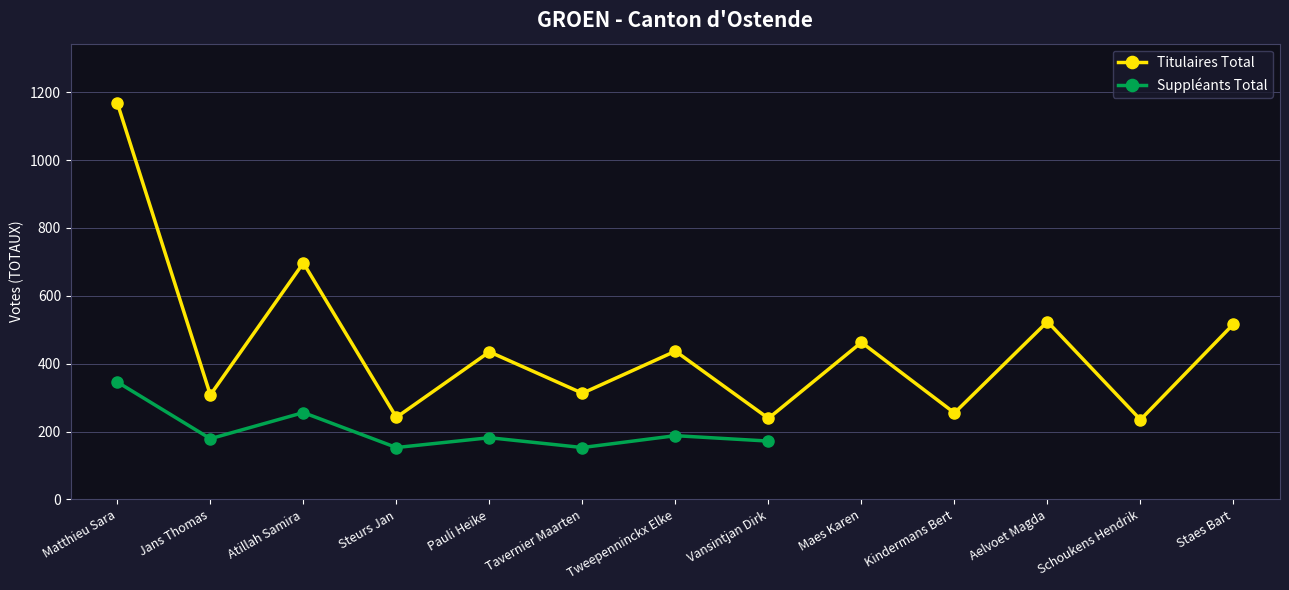

At which category does the chart reach its minimum across all series?

Schoukens Hendrik